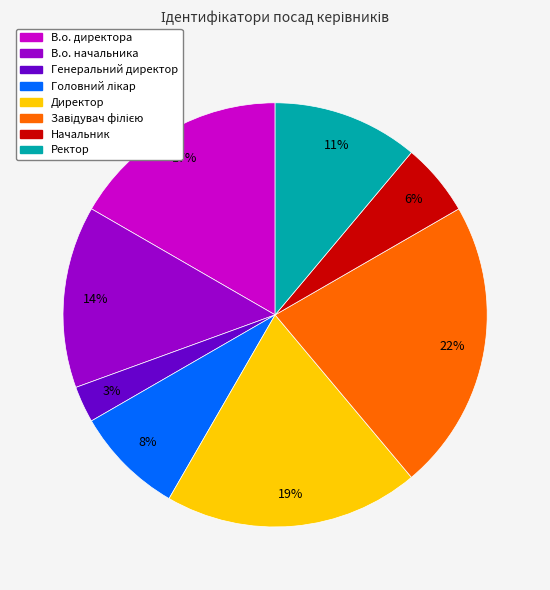

Combined, do Директор and Начальник account for over 50%?

No